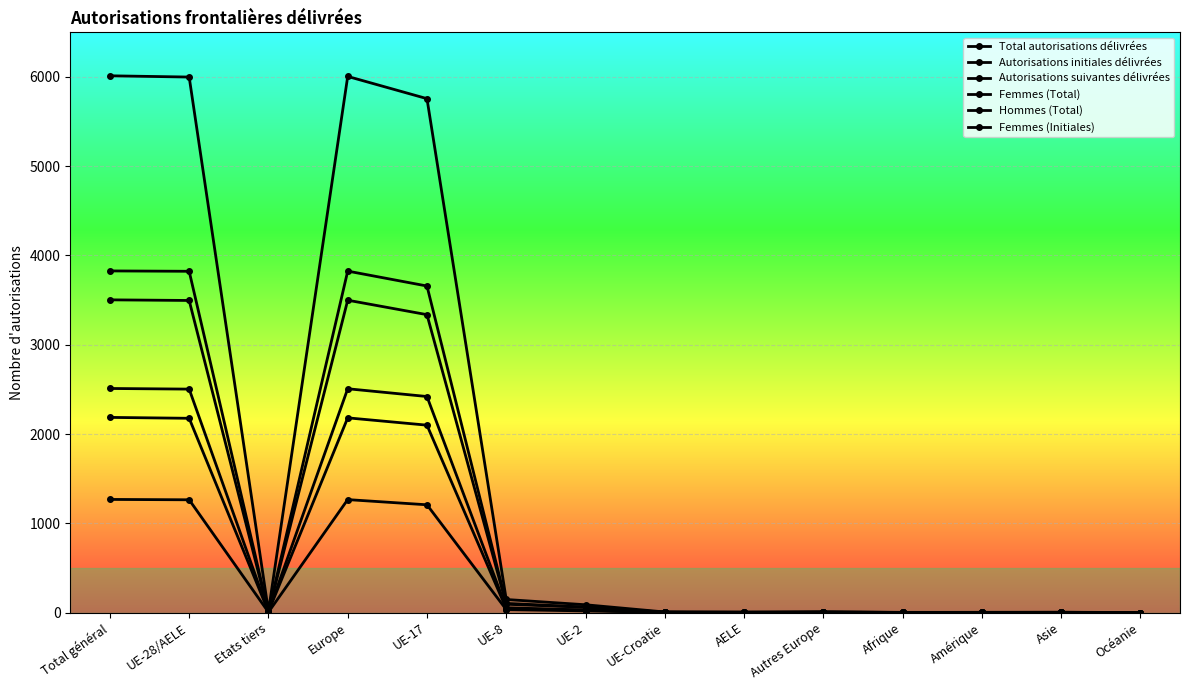

How many series are shown in this chart?

6